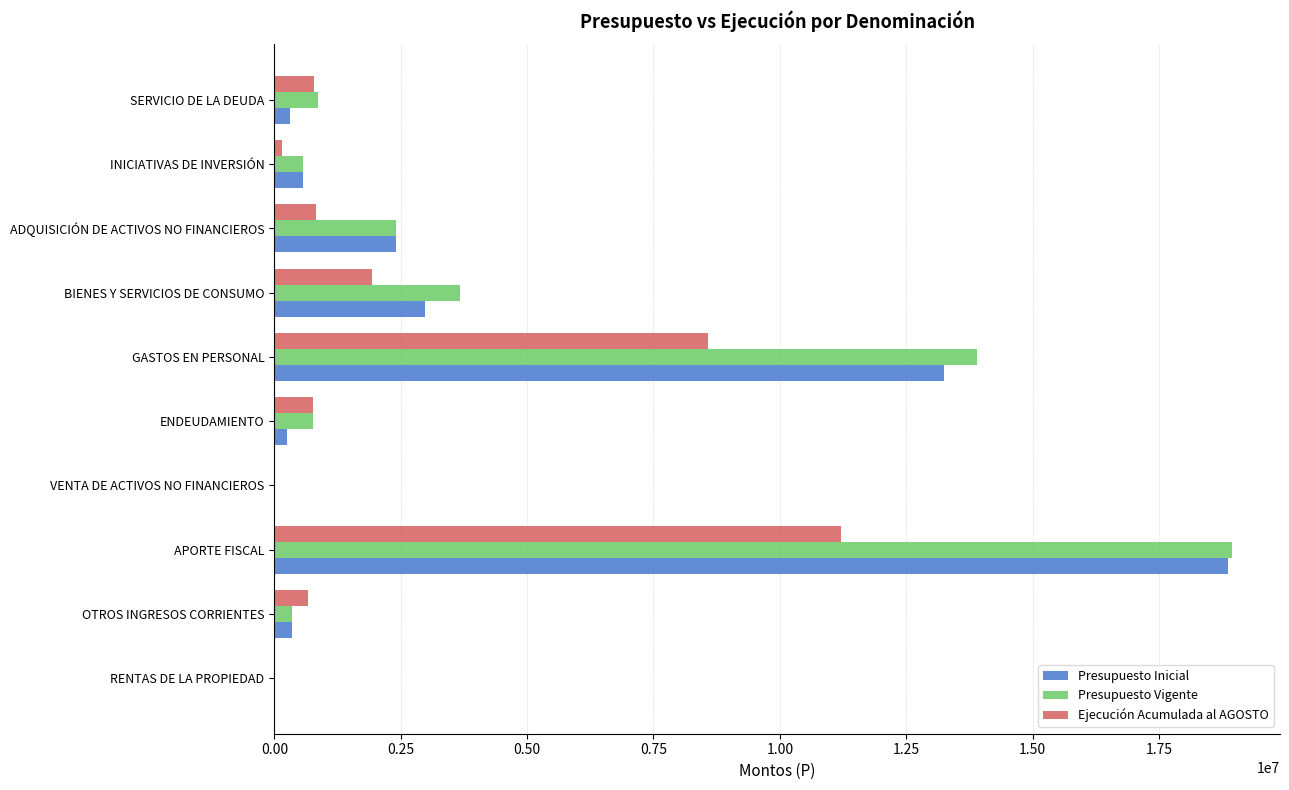

What is the total value across all series at GASTOS EN PERSONAL?

35732701